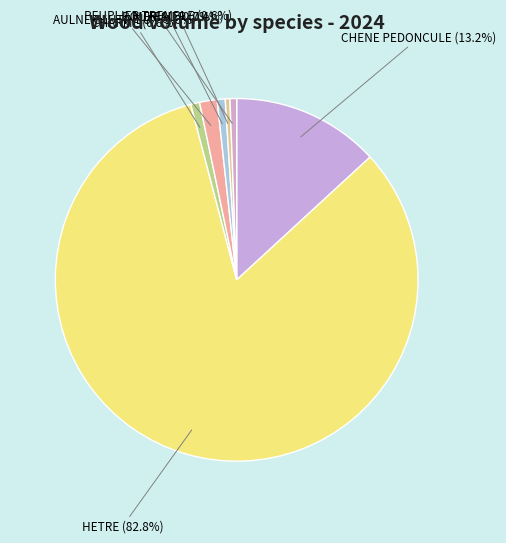

Between CHARME (0.8%) and AULNE GLUTINEUX (1.6%), which is larger?

AULNE GLUTINEUX (1.6%)